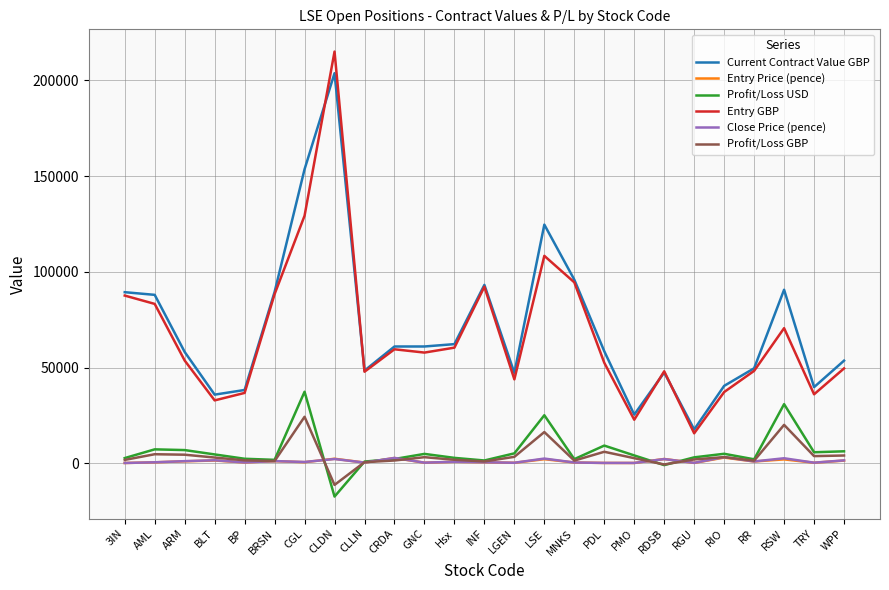

What is the sum of the Entry GBP values at TRY and CLDN?

251106.4